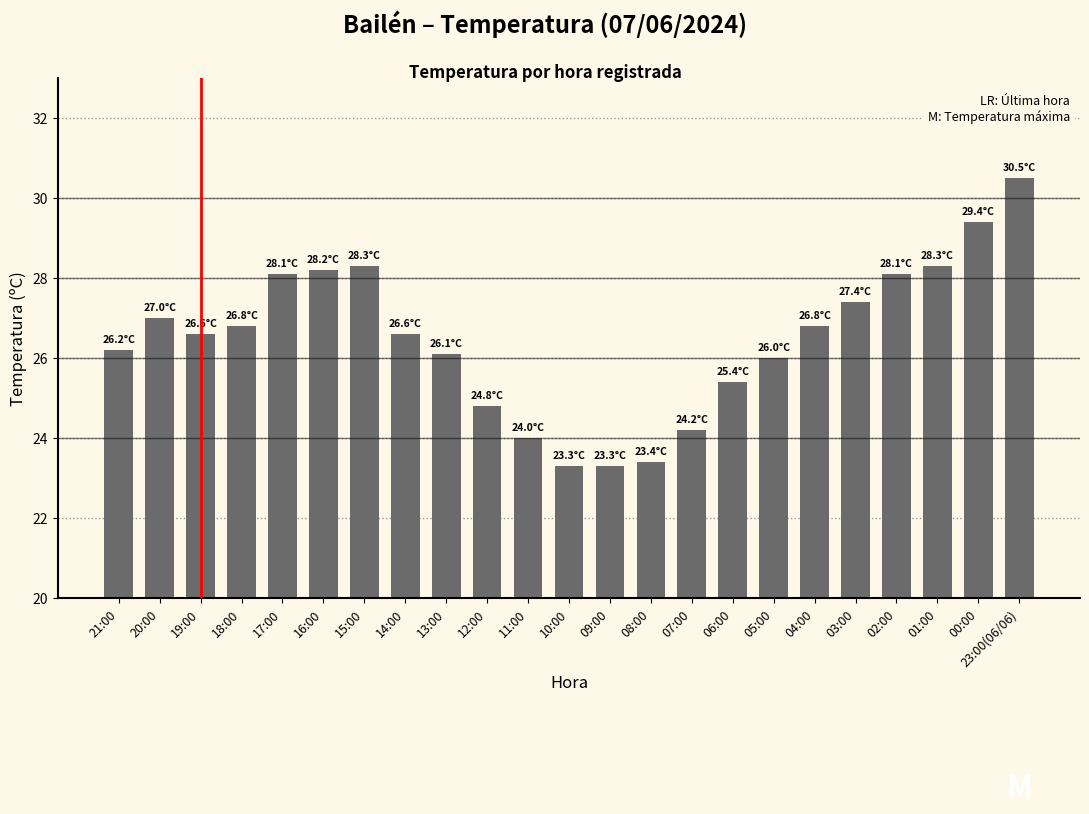

What is the minimum value shown in the chart?

23.3